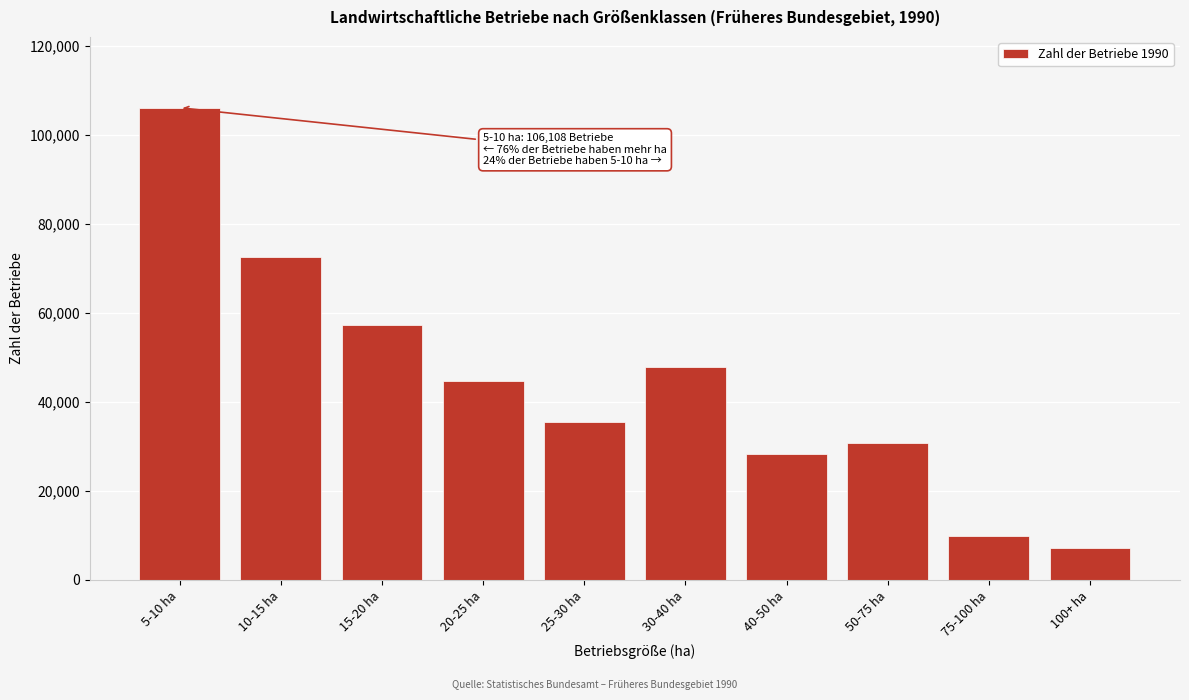

Reading left to right, transcribe all the data shown in this chart.

106108	72484	57233	44732	35409	47776	28221	30739	9859	7100